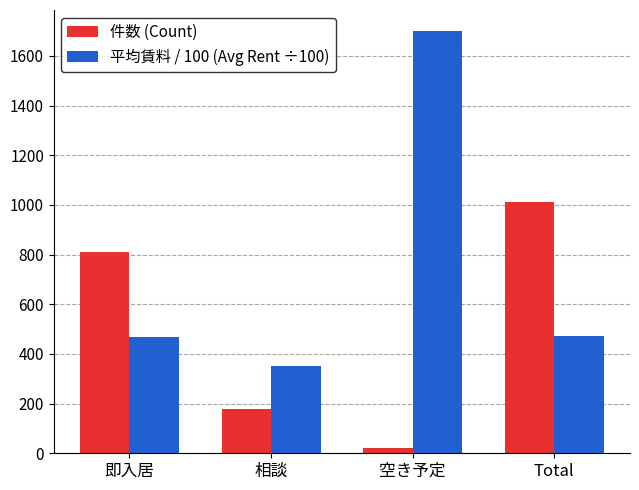

What is the label of the 4th bar from the left?

Total